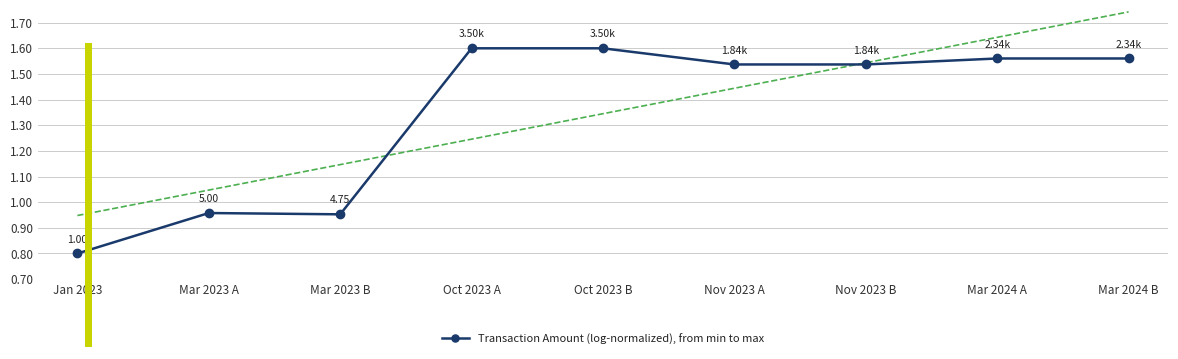

How many points are lower than both their immediate neighbors (excluding endpoints)?

2